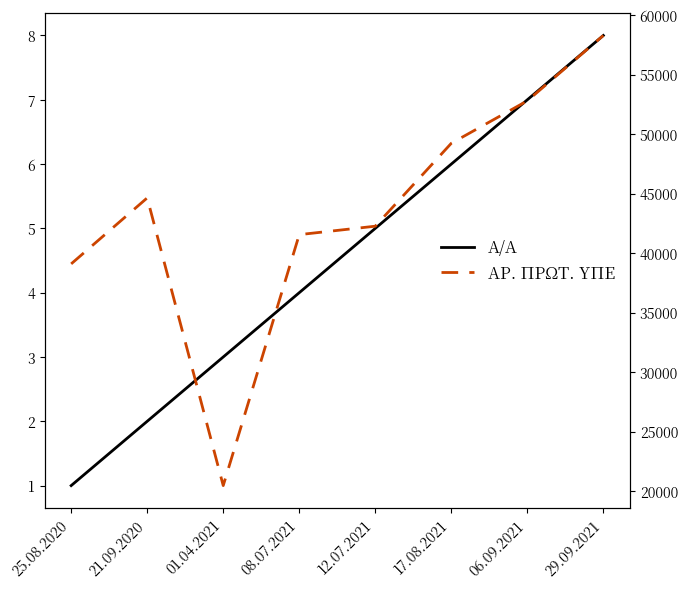

Reading right to left, extract all data points from this chart.

Α/Α: 29.09.2021=8	06.09.2021=7	17.08.2021=6	12.07.2021=5	08.07.2021=4	01.04.2021=3	21.09.2020=2	25.08.2020=1
ΑΡ. ΠΡΩΤ. ΥΠΕ: 29.09.2021=58286	06.09.2021=52798	17.08.2021=49229	12.07.2021=42263	08.07.2021=41554	01.04.2021=20469	21.09.2020=44640	25.08.2020=39097